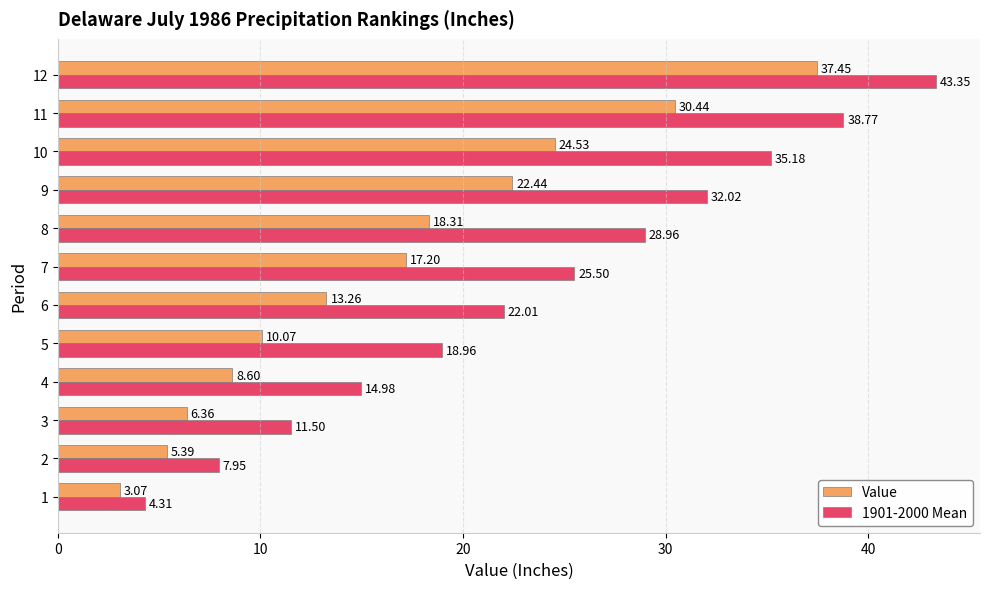

What is the difference between the 1901-2000 Mean values at 11 and 10?

3.6